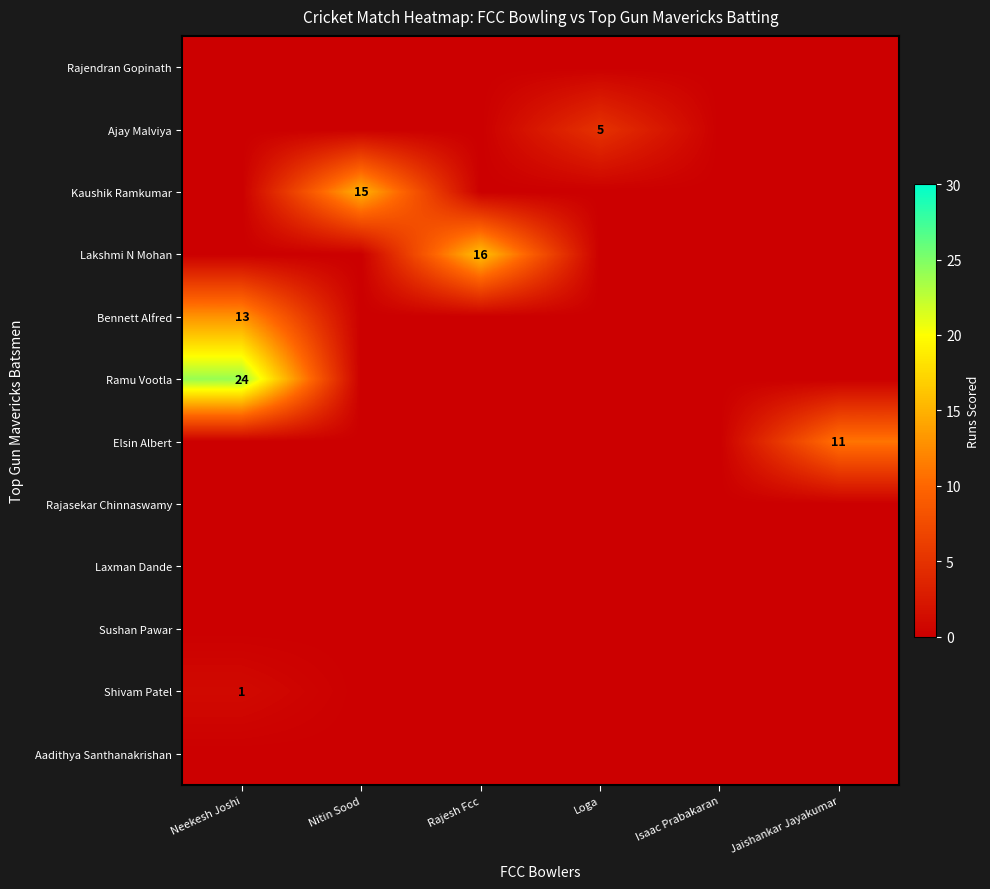

True or false: Kaushik Ramkumar has a value of 15 at Nitin Sood.

True